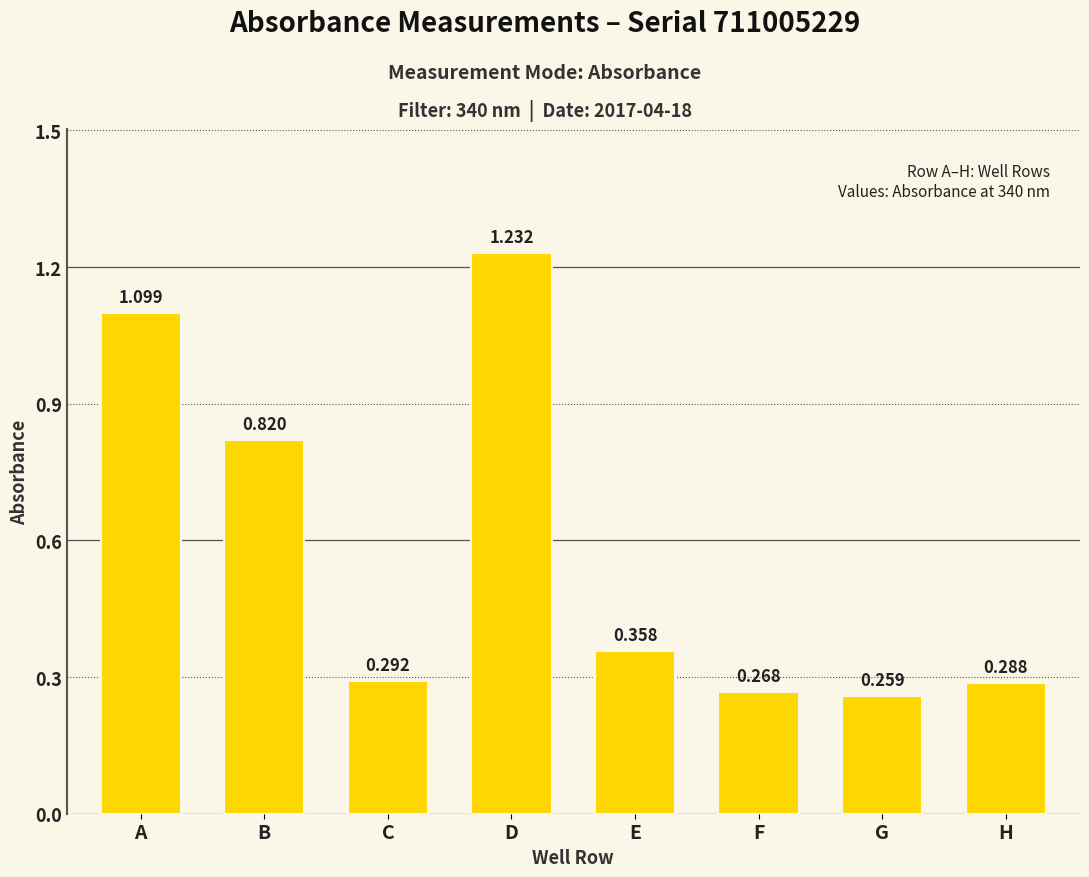

What is the sum of all values?

4.6